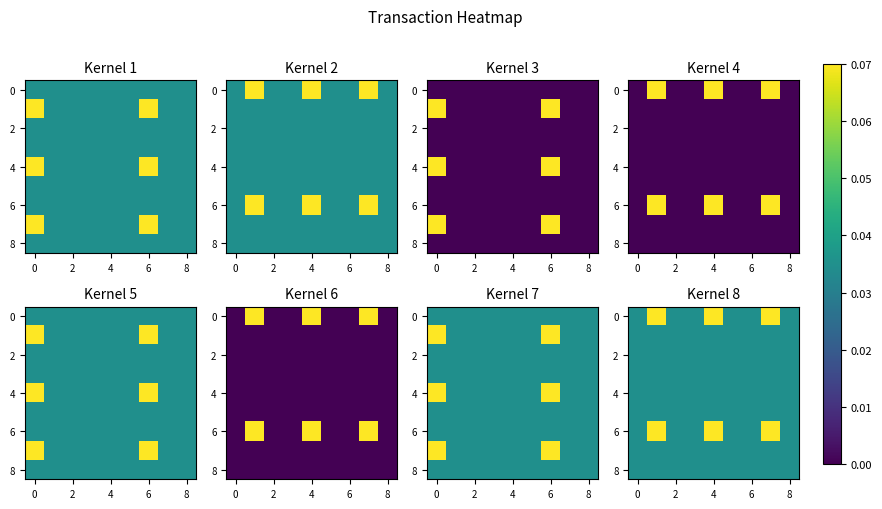

The value of 8 at 4 is 0.0. True or false?

True